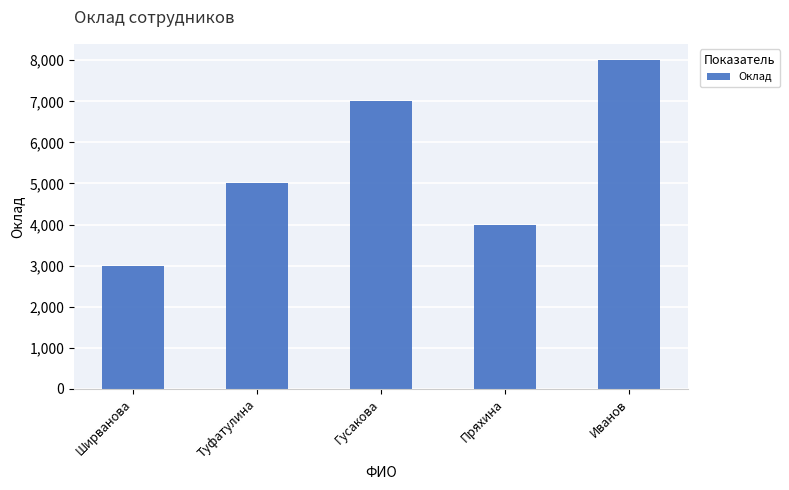

How many series are shown in this chart?

1